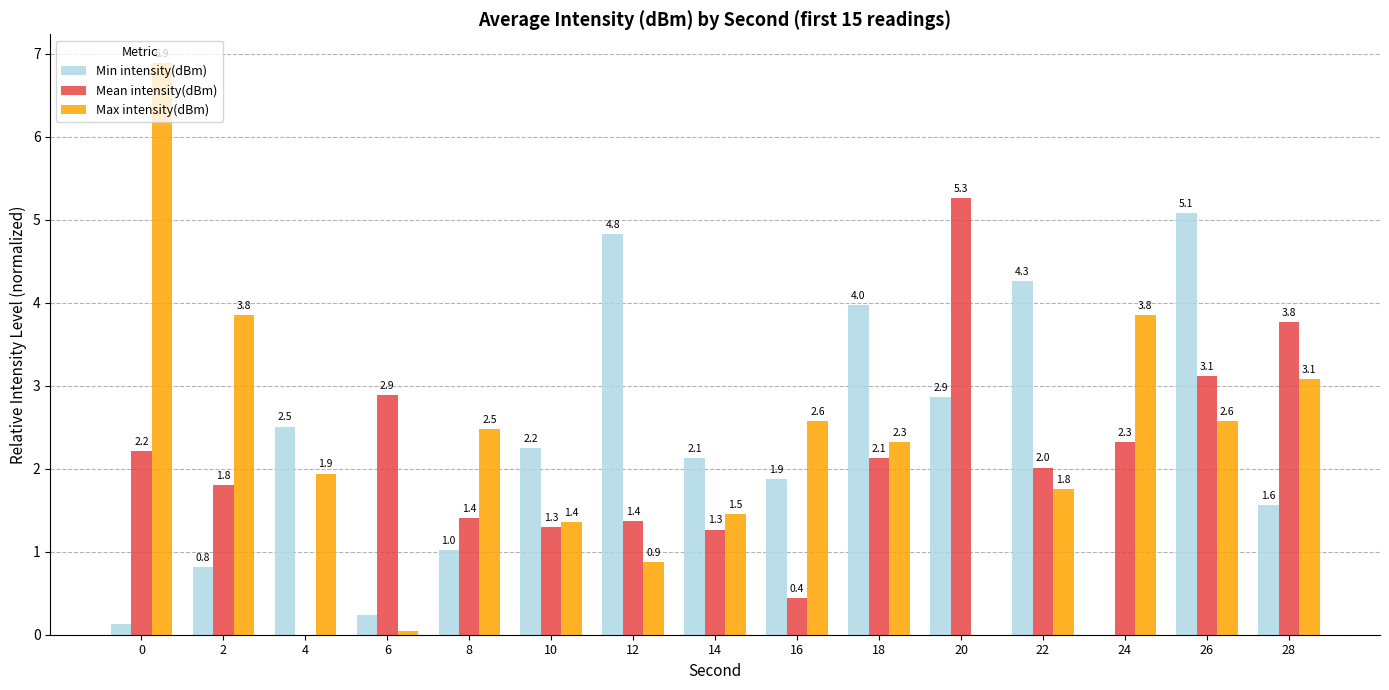

Between 2 and 22, which series saw the biggest shift?

Min intensity(dBm)